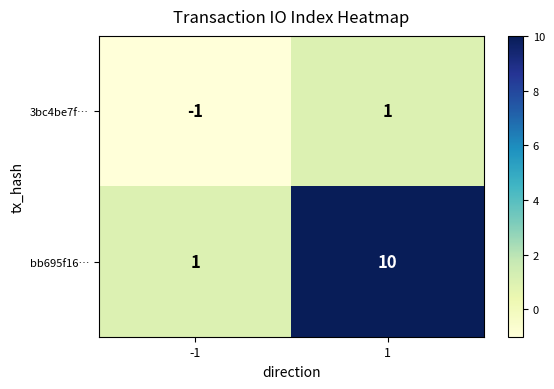

List the series in order of their peak value, lowest first.

3bc4be7f…, bb695f16…